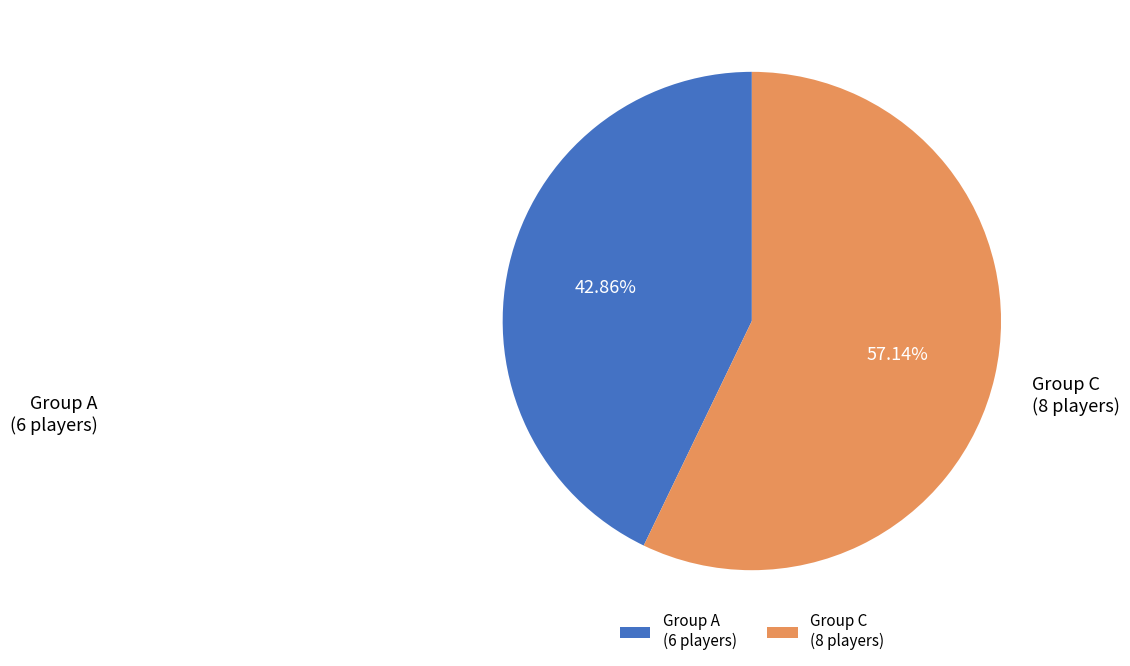

How much of the chart is everything except Group C?

42.9%